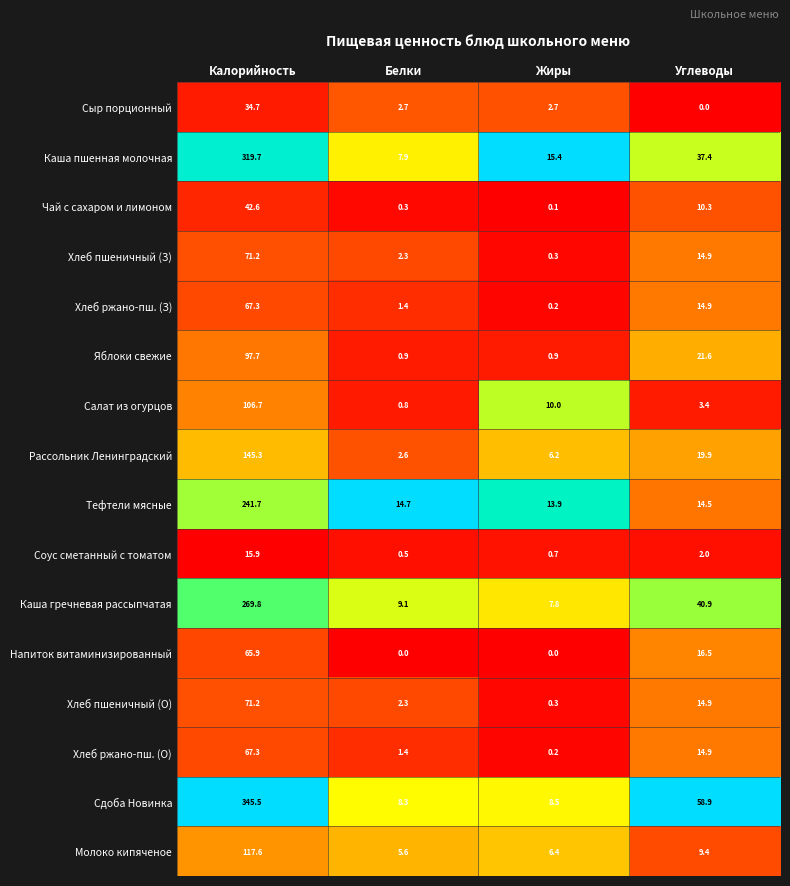

What is the spread (max minus min) of values at Белки?

14.7